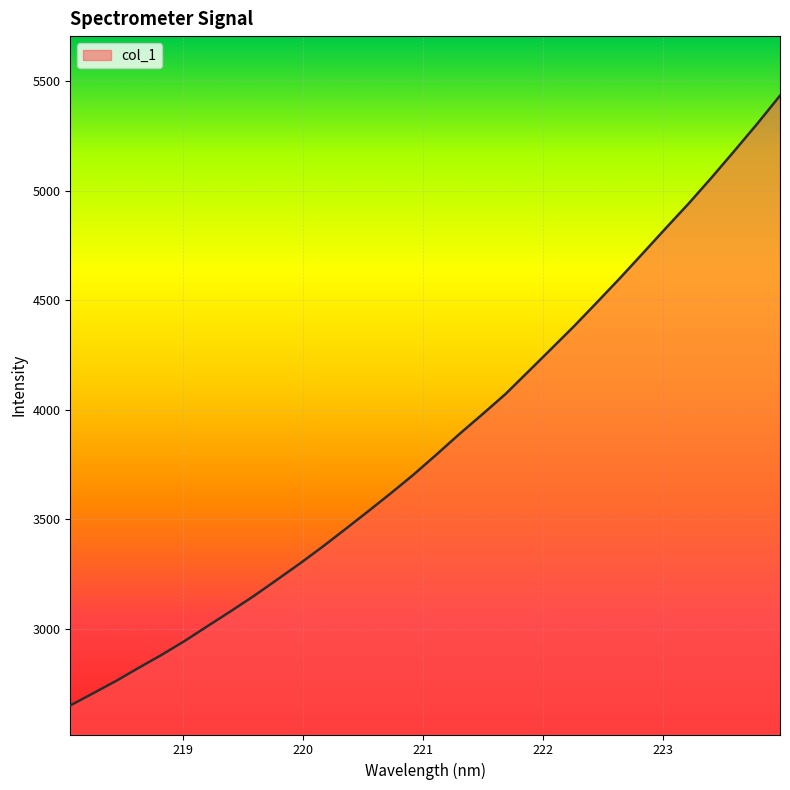

What is the difference between the maximum and minimum values?

2781.7